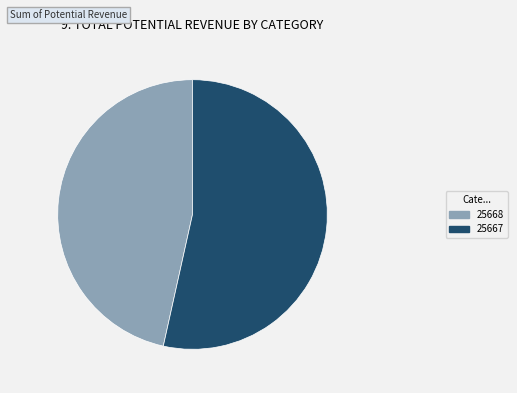

Count the number of slices in the pie.

2